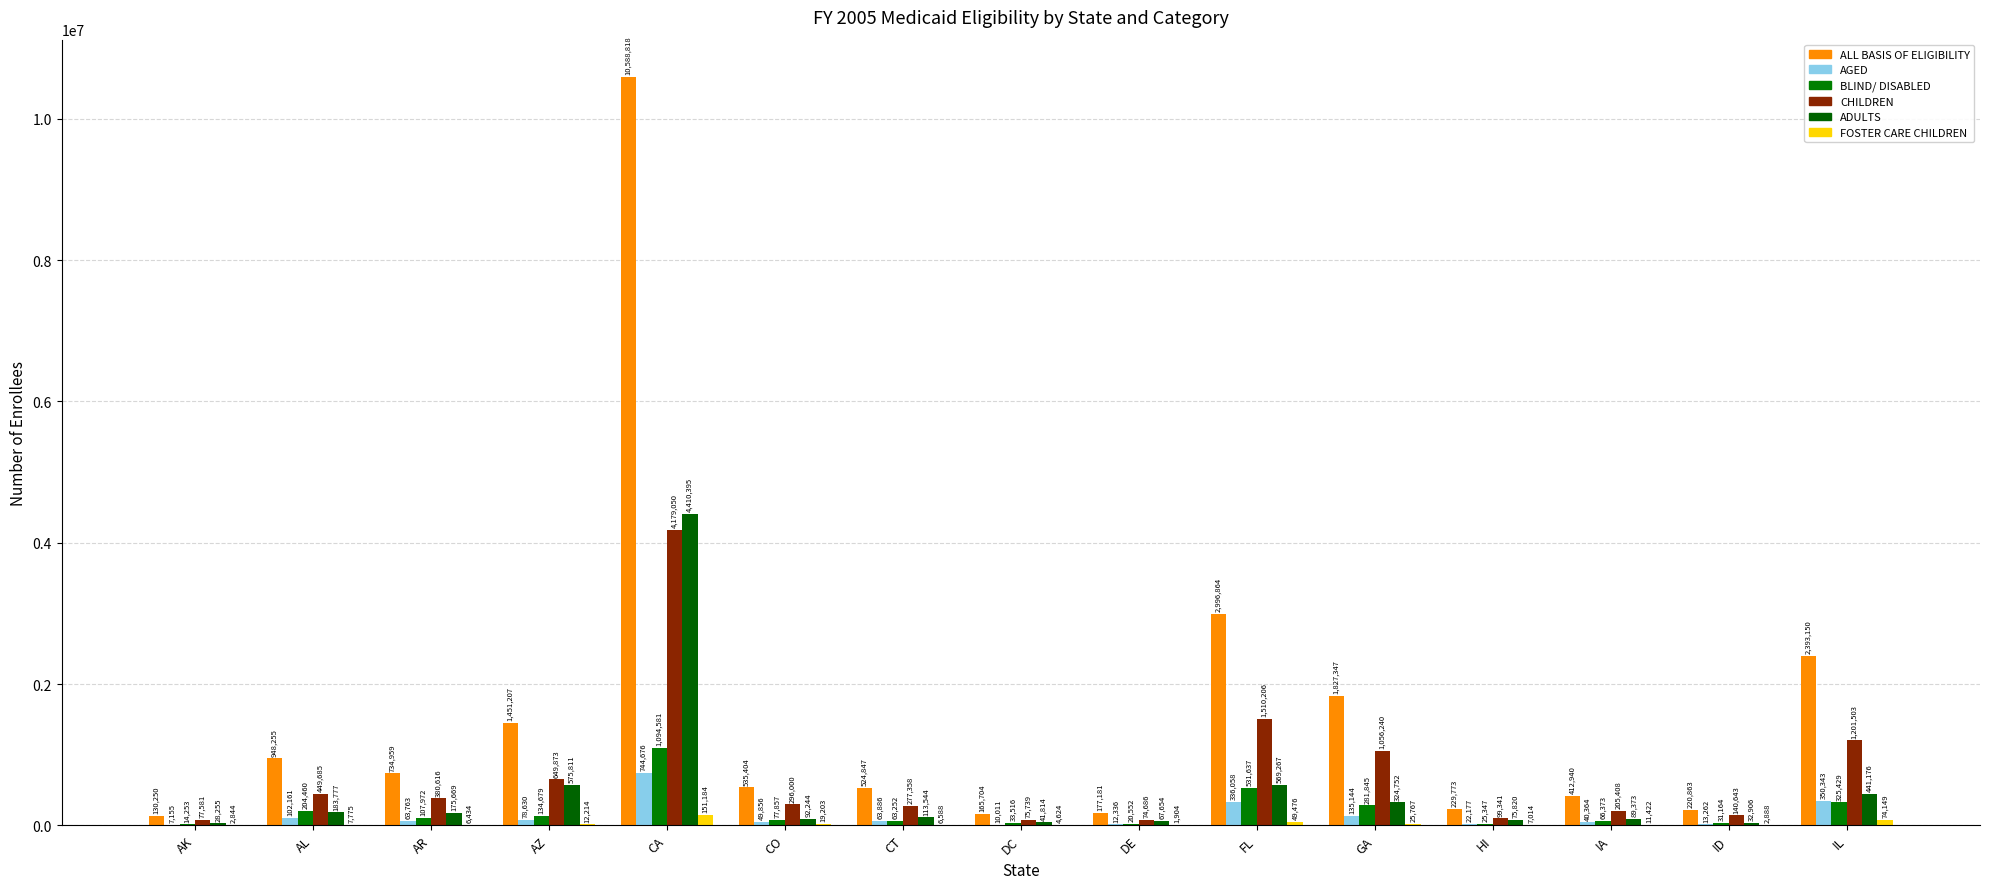

Reading left to right, list all the values displayed in this chart.

ALL BASIS OF ELIGIBILITY: AK=130250	AL=948255	AR=734959	AZ=1451207	CA=10588818	CO=535404	CT=524847	DC=165704	DE=177181	FL=2996864	GA=1827347	HI=229773	IA=412940	ID=220863	IL=2393150
AGED: AK=7155	AL=102161	AR=63763	AZ=78630	CA=744676	CO=49856	CT=63886	DC=10011	DE=12336	FL=336058	GA=135144	HI=22177	IA=40364	ID=13262	IL=350343
BLIND/ DISABLED: AK=14253	AL=204460	AR=107972	AZ=134679	CA=1094581	CO=77857	CT=63252	DC=33516	DE=20552	FL=531637	GA=281845	HI=25347	IA=66373	ID=31164	IL=325429
CHILDREN: AK=77581	AL=449685	AR=380616	AZ=649873	CA=4179050	CO=296000	CT=277358	DC=75739	DE=74686	FL=1510206	GA=1056240	HI=99341	IA=205408	ID=140643	IL=1201503
ADULTS: AK=28255	AL=183777	AR=175669	AZ=575811	CA=4410395	CO=92244	CT=113544	DC=41814	DE=67654	FL=569267	GA=324752	HI=75820	IA=89373	ID=32906	IL=441176
FOSTER CARE CHILDREN: AK=2844	AL=7775	AR=6434	AZ=12214	CA=151184	CO=19203	CT=6588	DC=4624	DE=1904	FL=49476	GA=25767	HI=7014	IA=11422	ID=2888	IL=74149